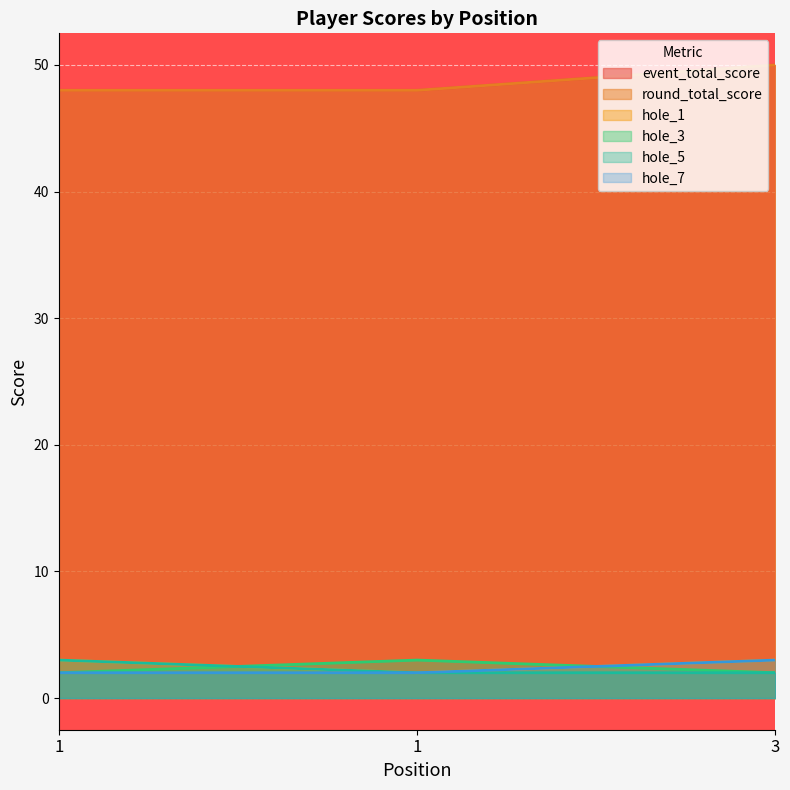

The value of event_total_score at 1 is 80. True or false?

False